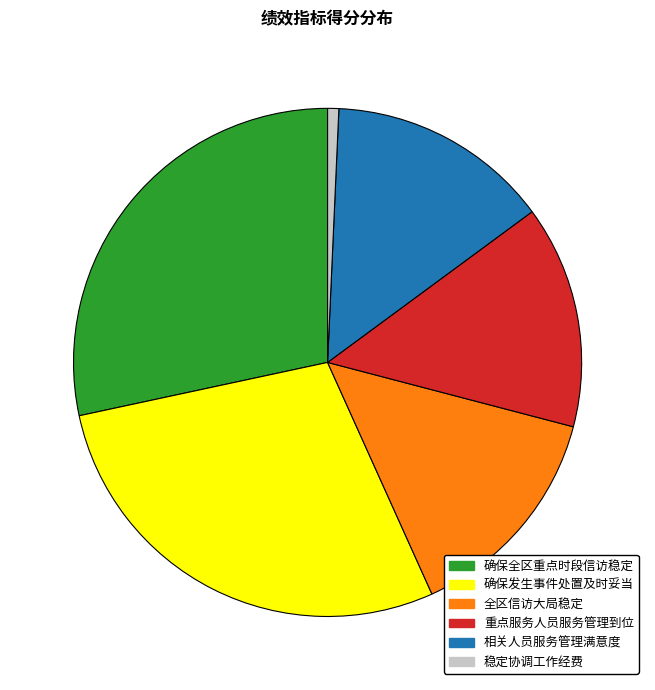

Which category has the smallest portion of the pie?

稳定协调工作经费